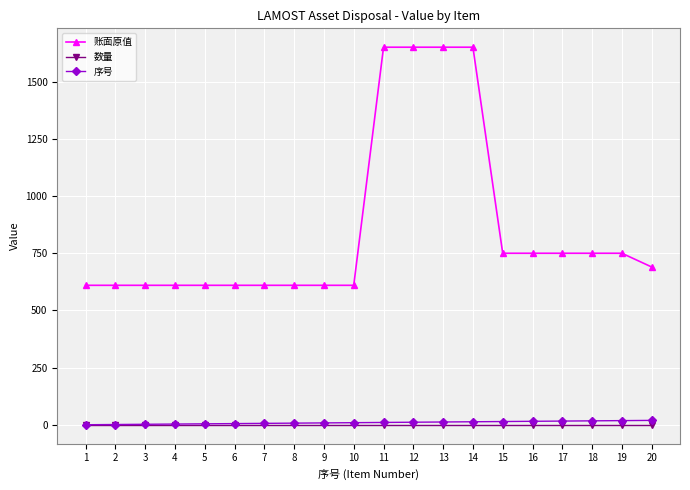

What is the greatest value displayed?

1650